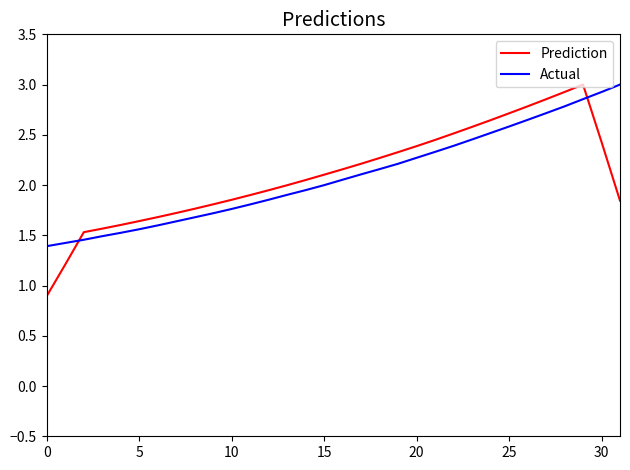

What is the maximum value shown in the chart?

3.0